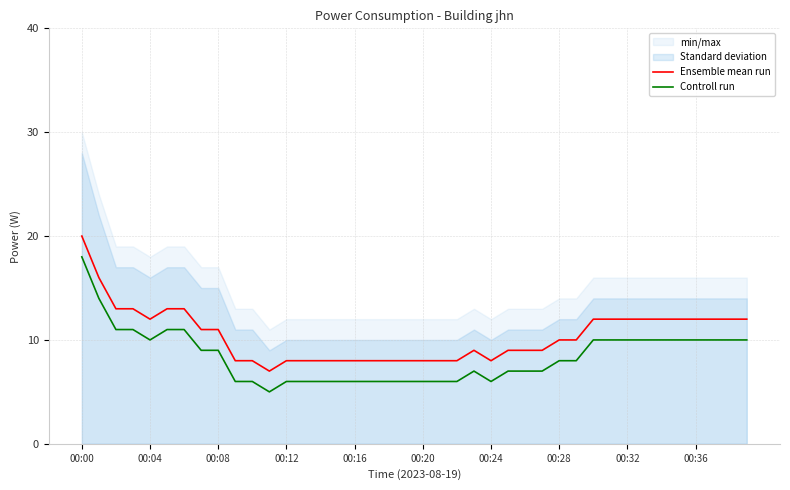

What is the average value of the Controll run series?

8